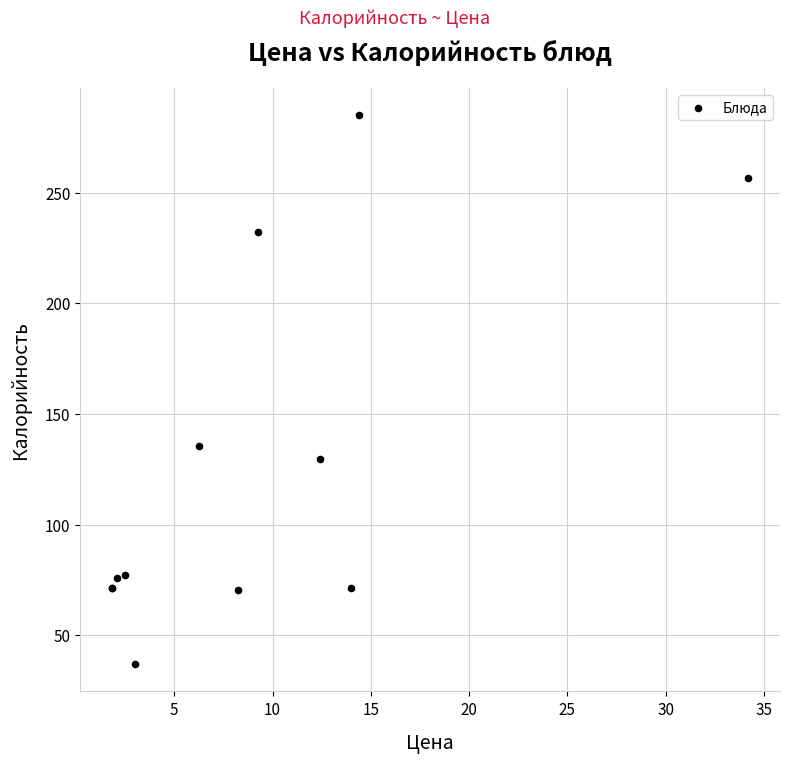

What Y value in the scatter plot is closest to 161?

135.8